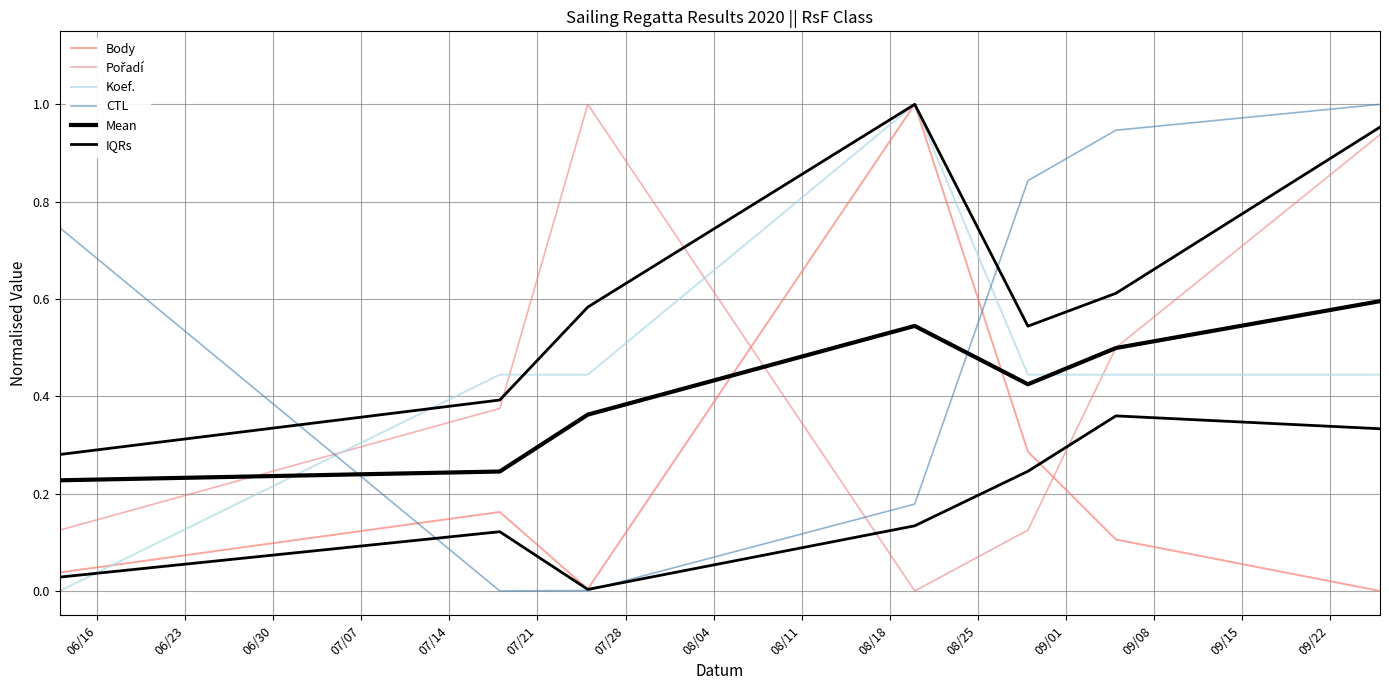

What is the value of the Pořadí point at the 6th from the left?

0.5